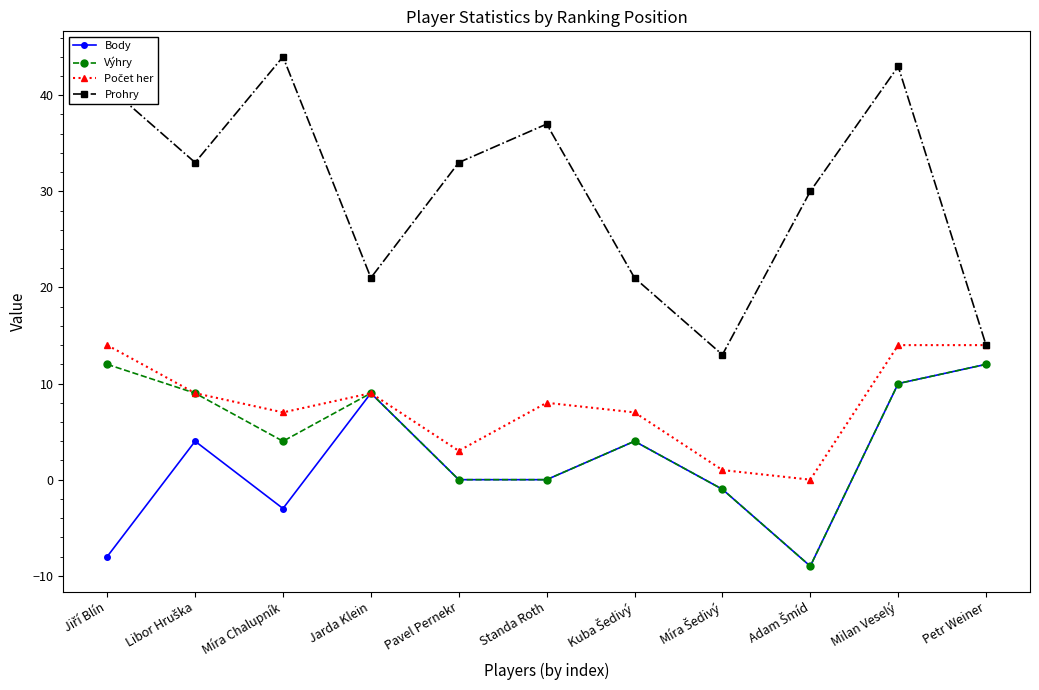

What is the label of the 11th point from the left?

Petr Weiner